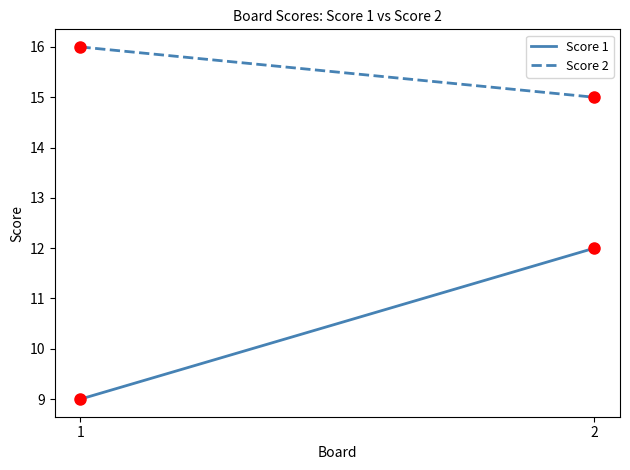

What value does the Score 1 series have at 1?

9